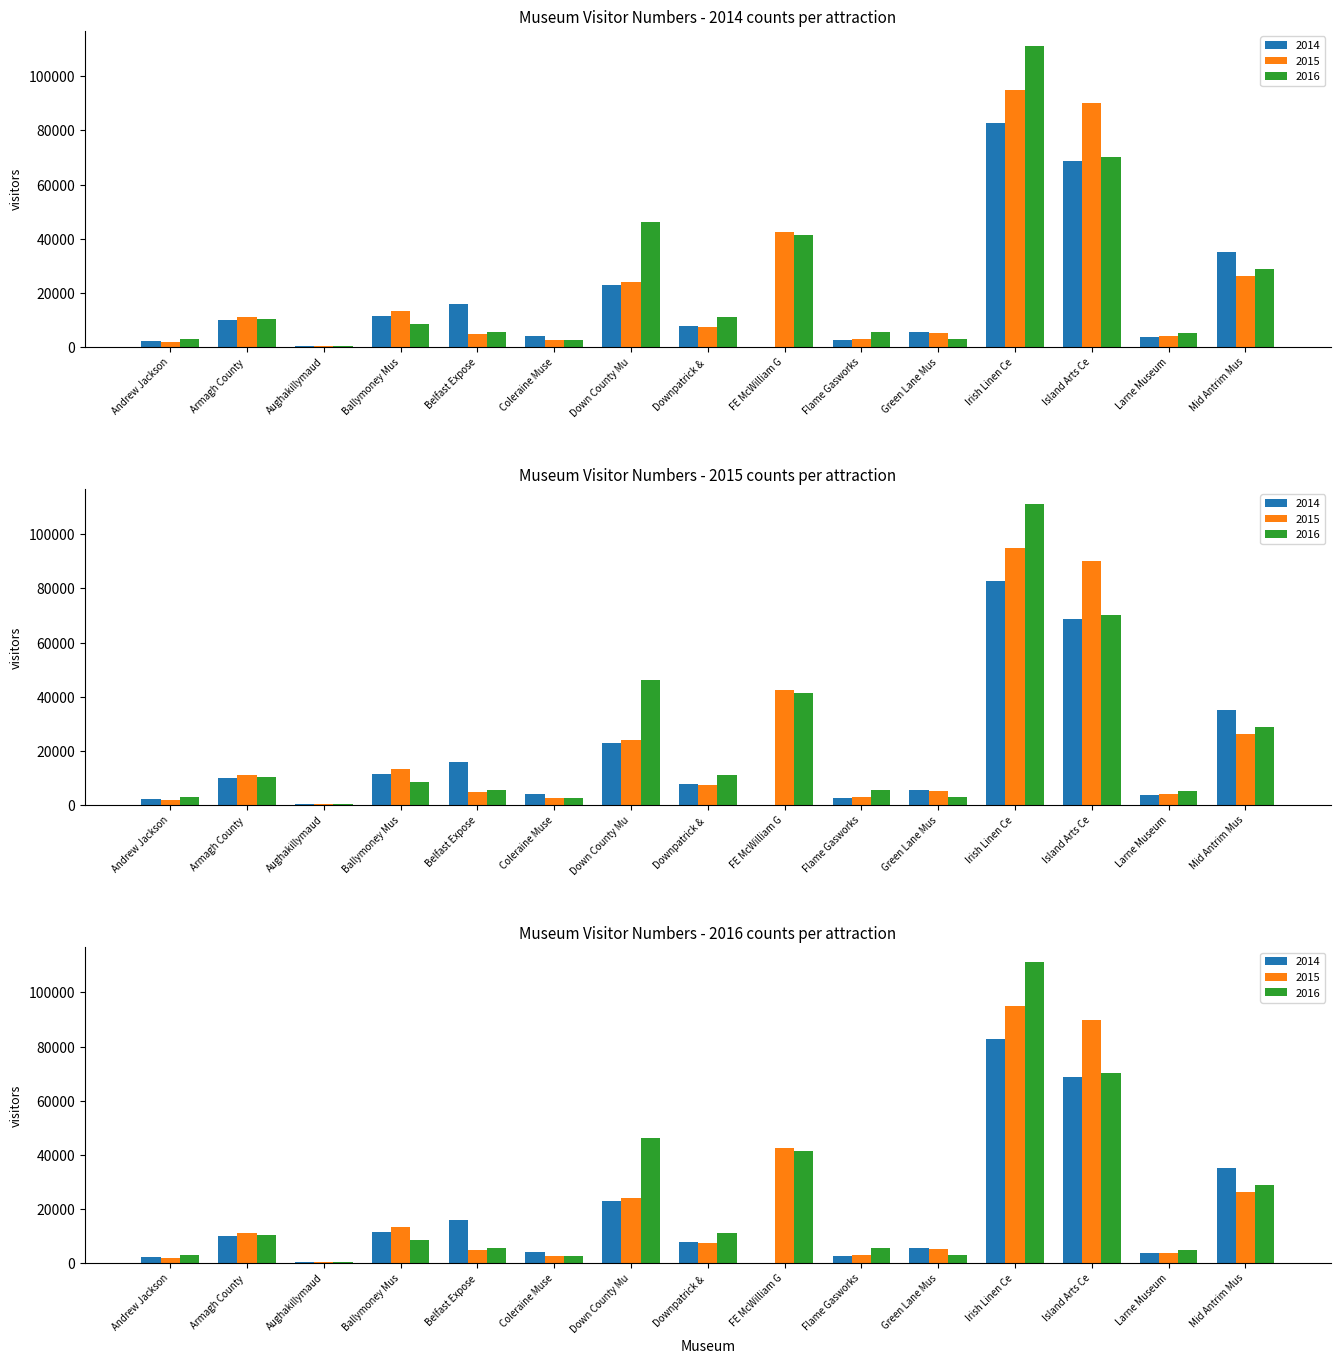

Between Aughakillymaud and Flame Gasworks, which series saw the biggest shift?

2016